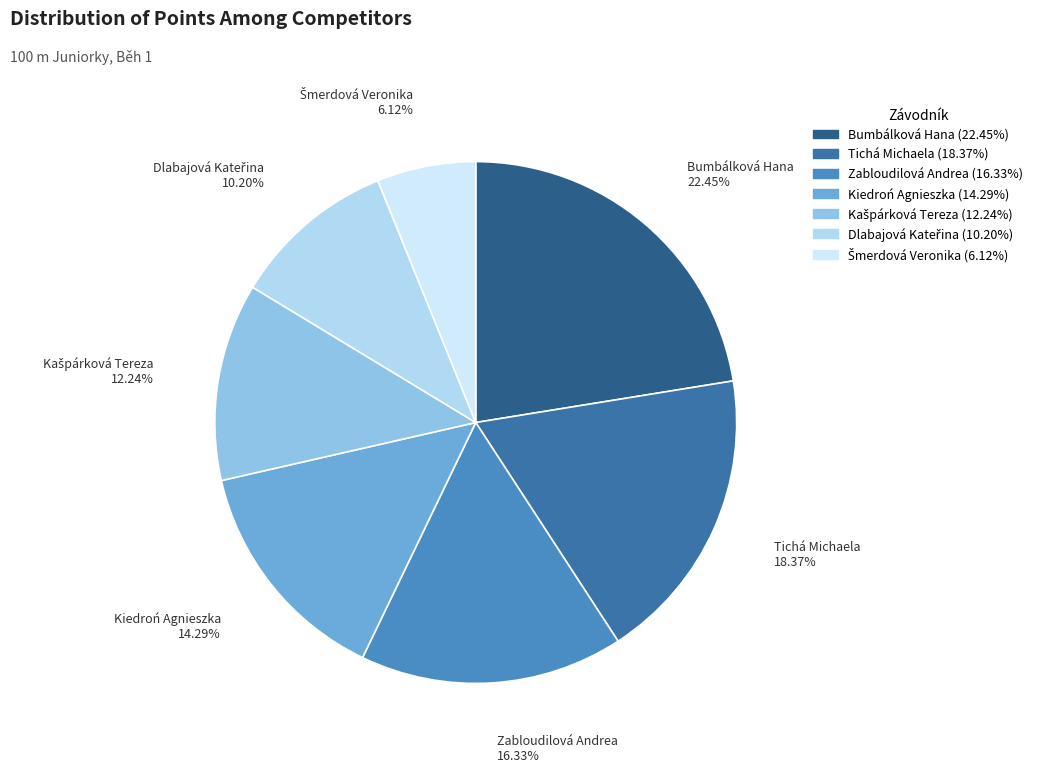

Between Tichá Michaela and Bumbálková Hana, which is larger?

Bumbálková Hana